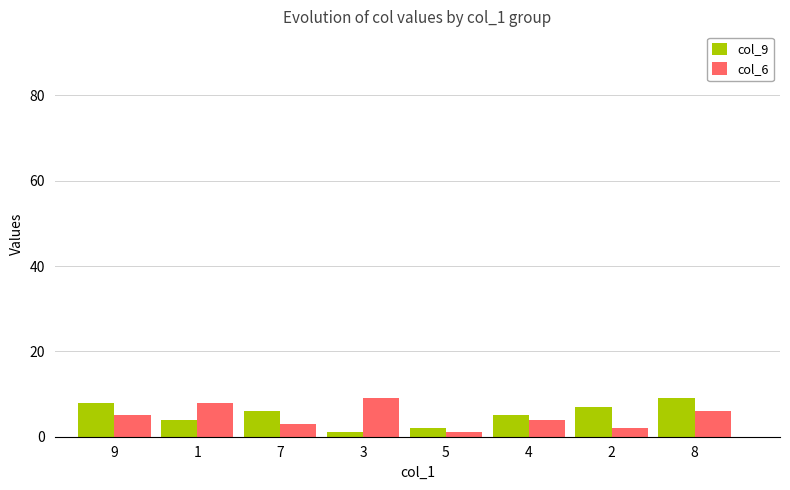

Does the chart contain any negative values?

No